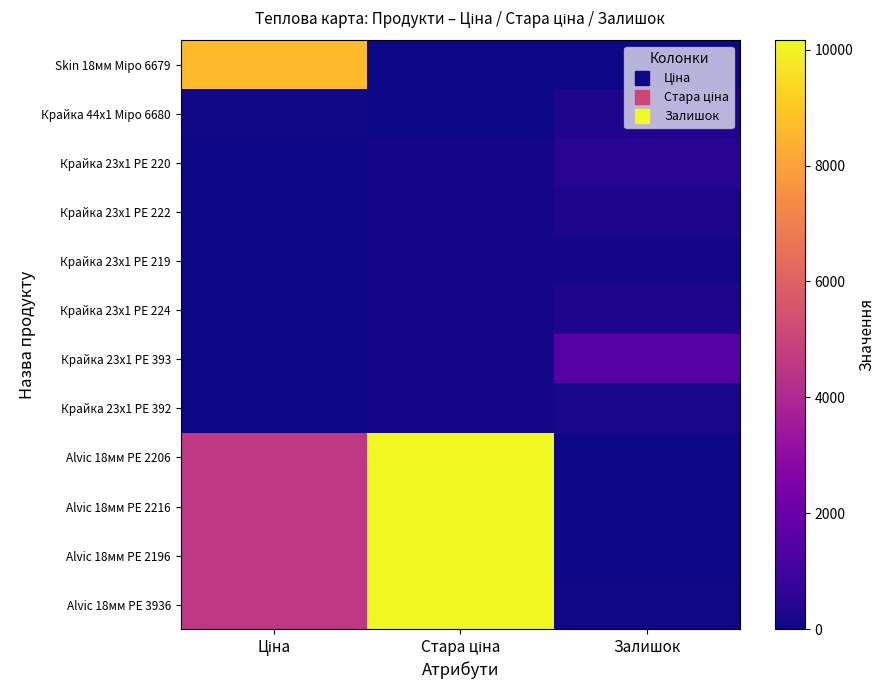

List the series in order of their peak value, highest first.

Alvic 18мм PE 2206, Alvic 18мм PE 2216, Alvic 18мм PE 2196, Alvic 18мм PE 3936, Skin 18мм Міро 6679, Крайка 23x1 PE 393, Крайка 23x1 PE 220, Крайка 23x1 PE 224, Крайка 44x1 Міро 6680, Крайка 23x1 PE 222, Крайка 23x1 PE 392, Крайка 23x1 PE 219